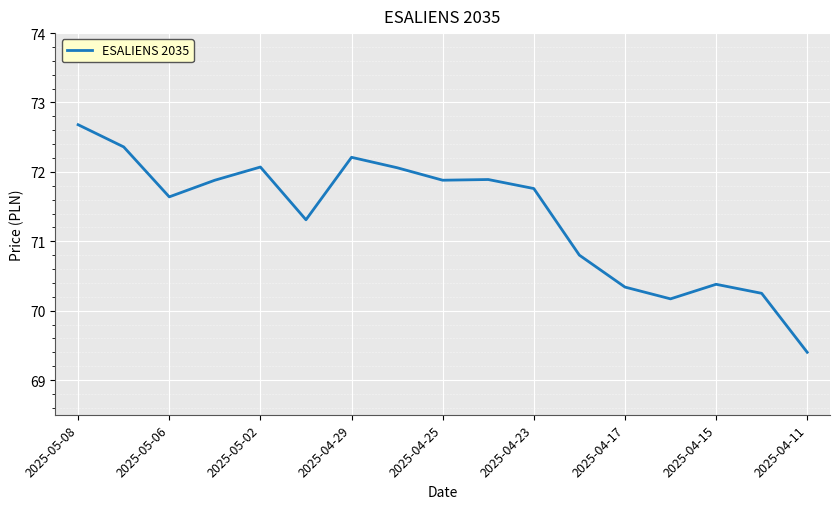

What is the difference between the maximum and minimum values?

3.3